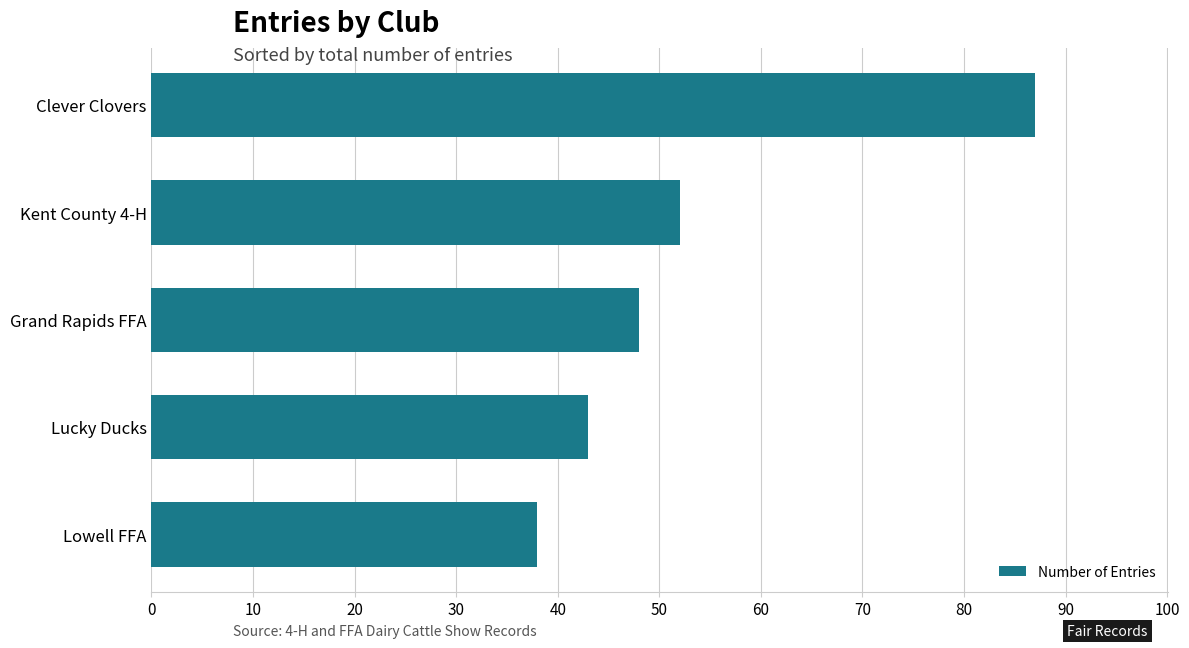

True or false: the data shows 57 at Lowell FFA.

False